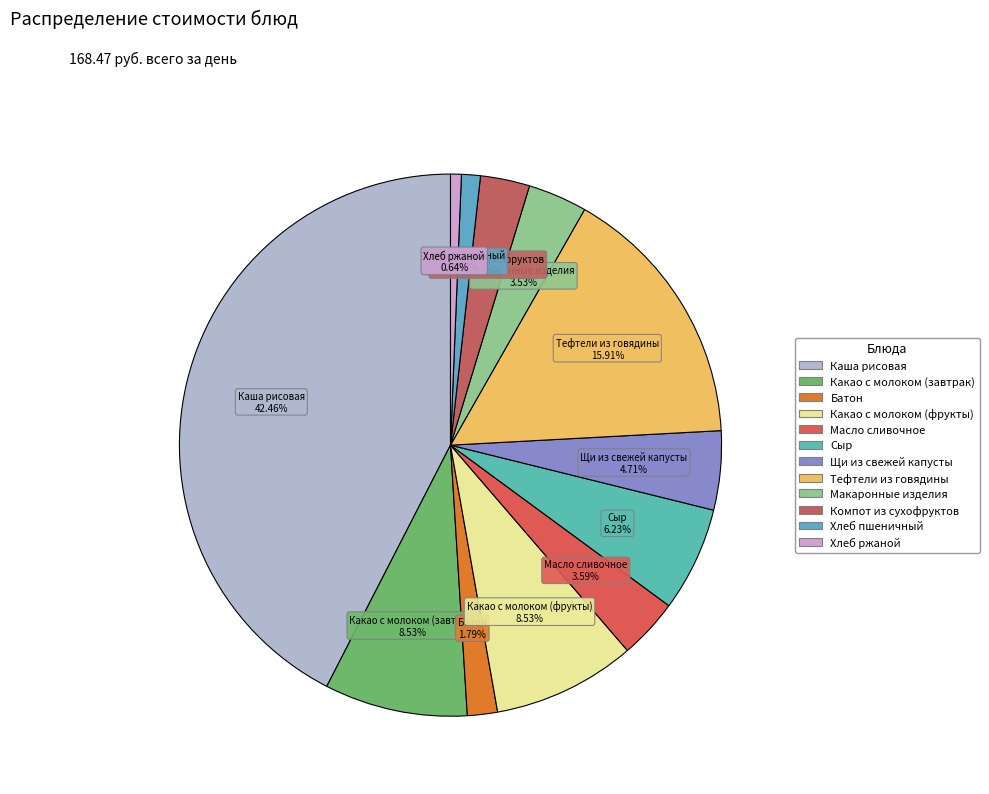

How many slices are in this pie chart?

12